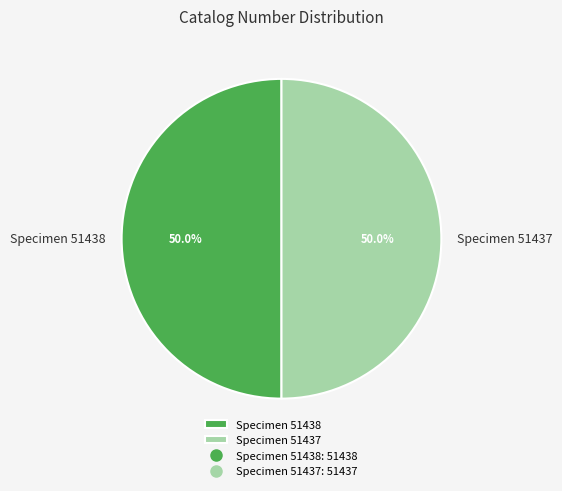

Is the sum of Specimen 51437 and Specimen 51438 greater than half?

Yes